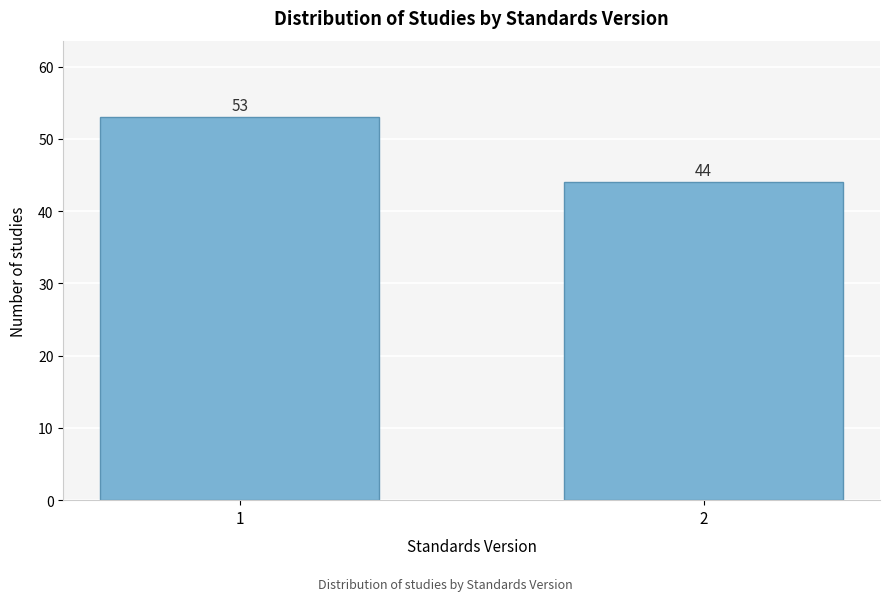

Reading left to right, list all the values displayed in this chart.

1=53	2=44